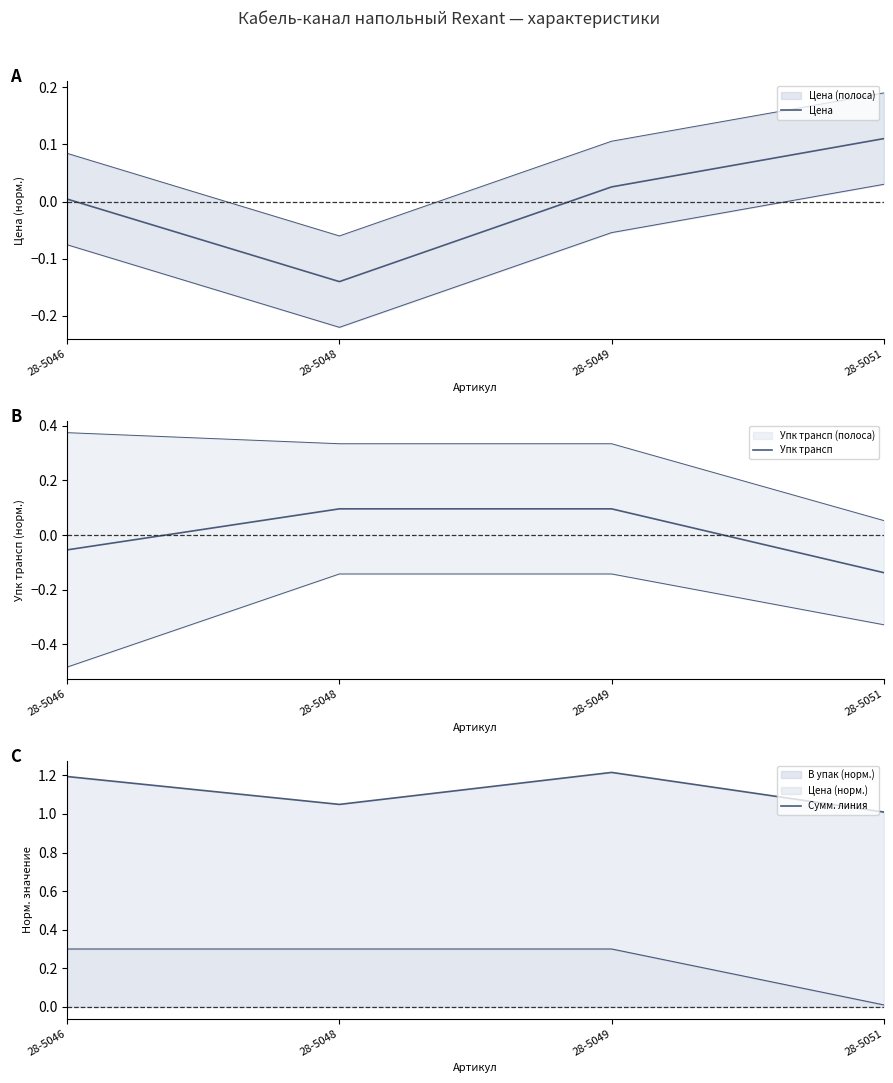

Between which two adjacent categories do Цена and Упк трансп first intersect?

28-5046 and 28-5048